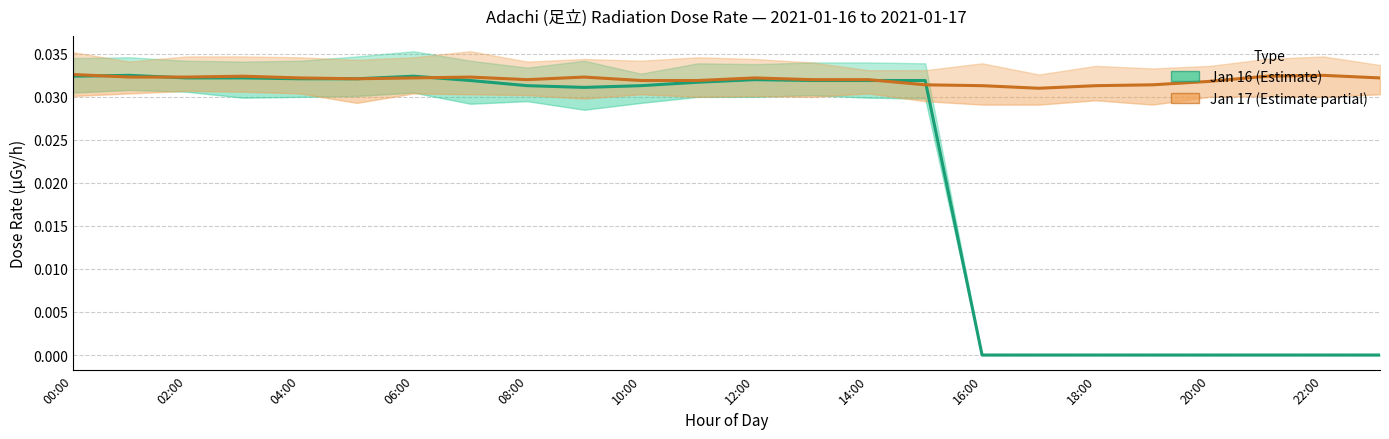

How many series are shown in this chart?

2